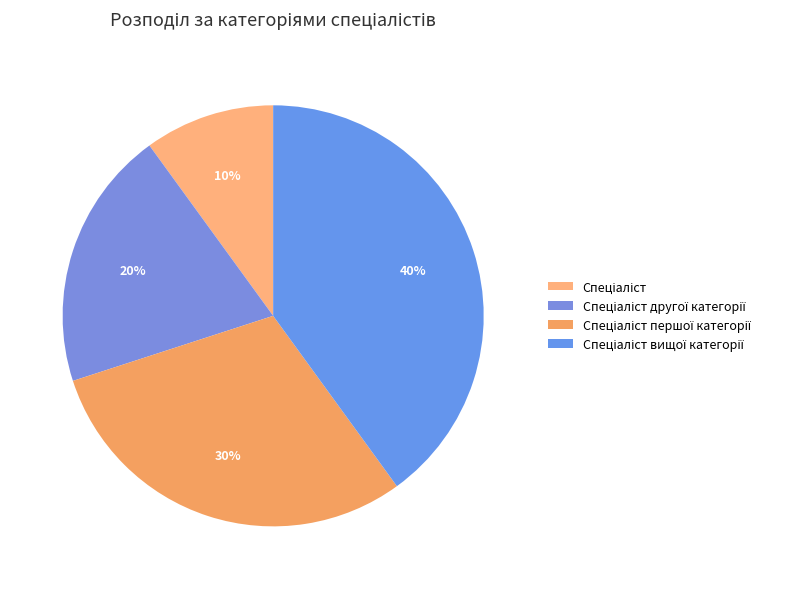

How many slices are in this pie chart?

4